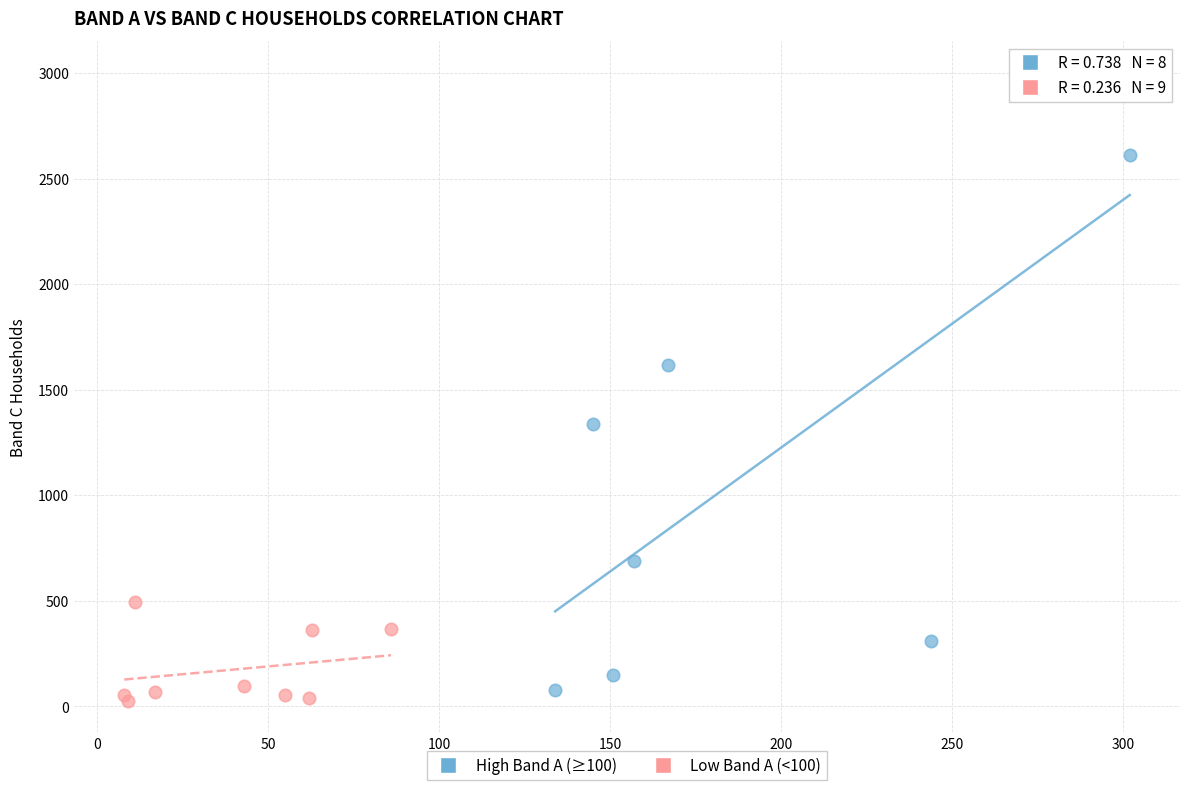

Which series reaches the minimum Y coordinate?

Low Band A (<100)